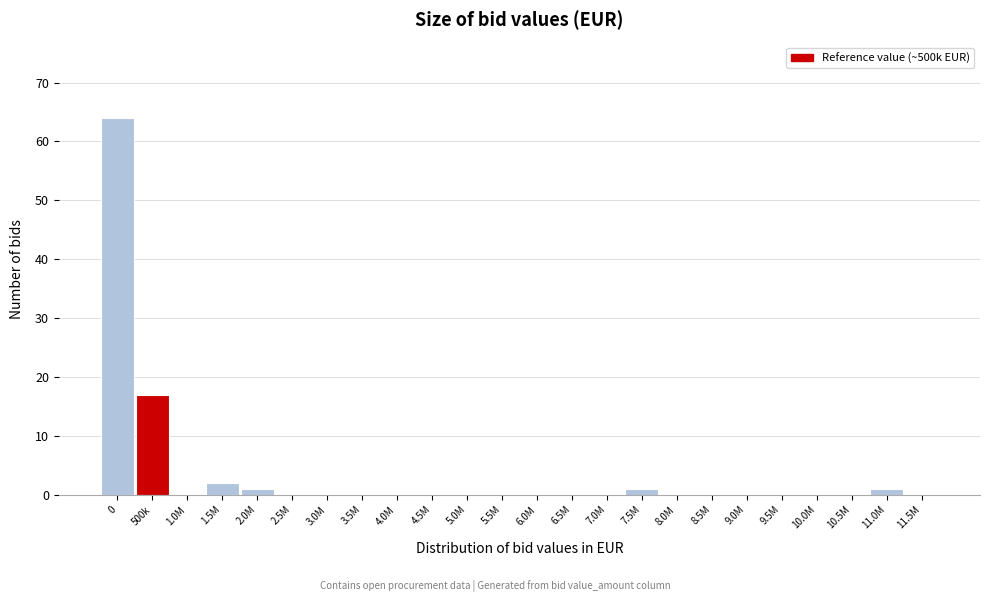

Reading left to right, extract all data points from this chart.

0=64	500k=17	1.0M=0	1.5M=2	2.0M=1	2.5M=0	3.0M=0	3.5M=0	4.0M=0	4.5M=0	5.0M=0	5.5M=0	6.0M=0	6.5M=0	7.0M=0	7.5M=1	8.0M=0	8.5M=0	9.0M=0	9.5M=0	10.0M=0	10.5M=0	11.0M=1	11.5M=0